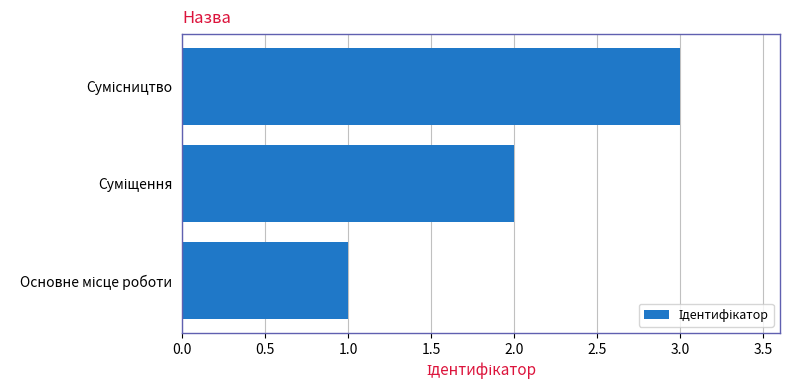

Are the bars horizontal?

Yes